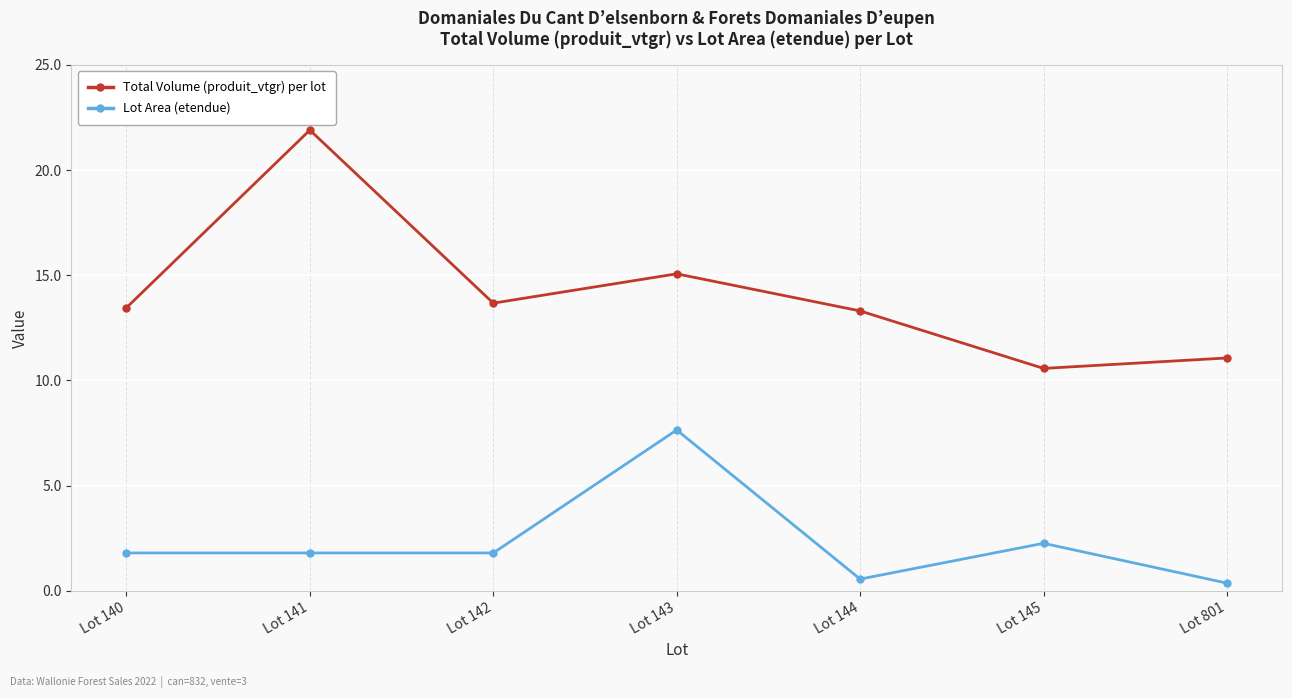

True or false: Lot Area (etendue) has more than 1 interior local peaks.

True